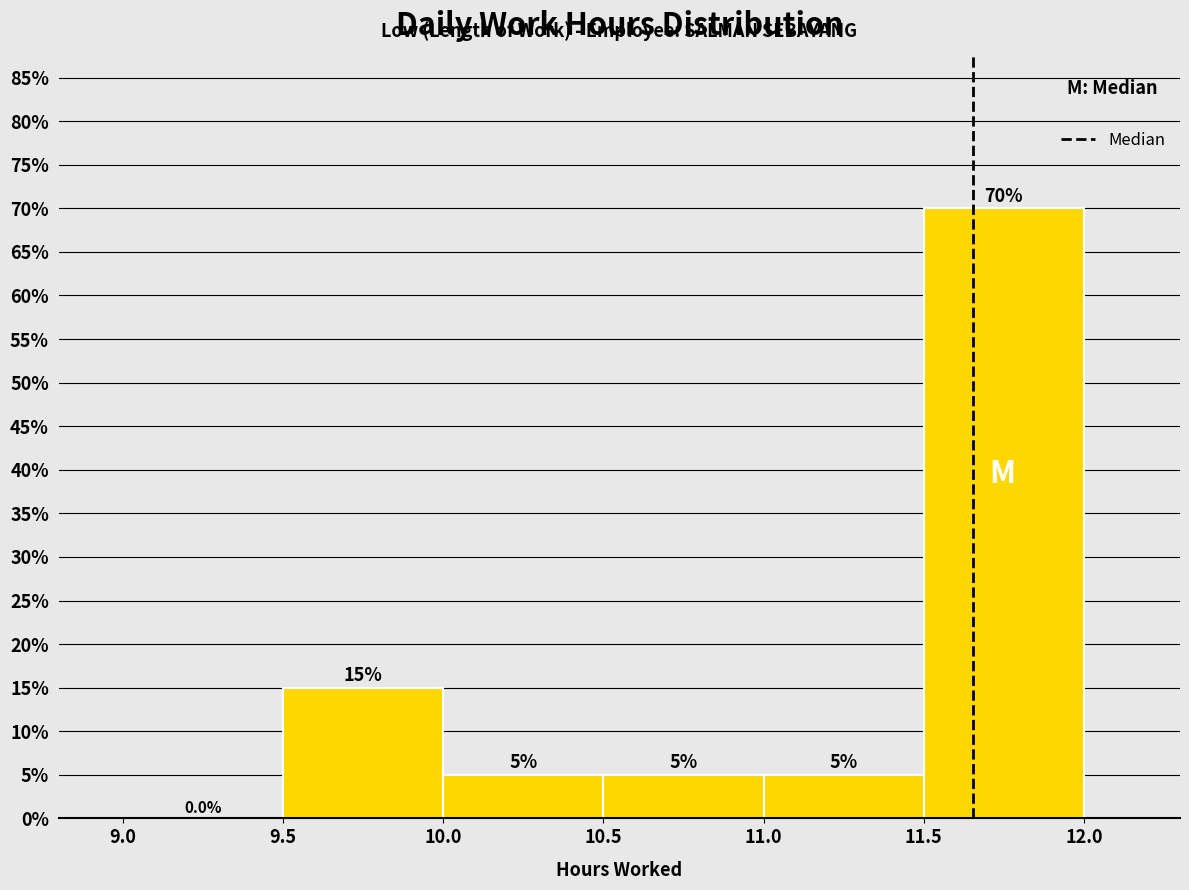

Over which range of the x-axis is the bar tallest?

11.5 to 12.0